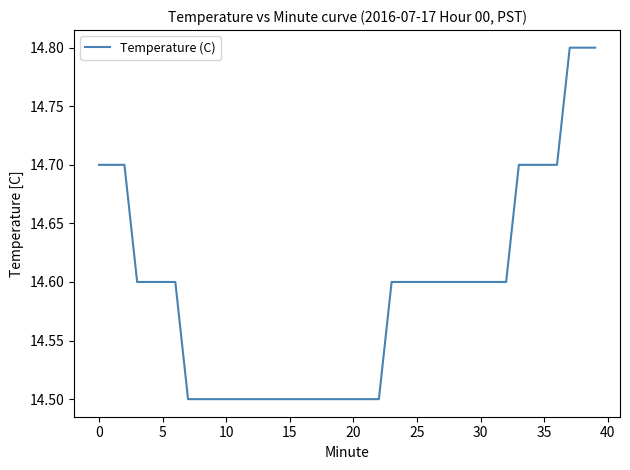

What is the difference between the maximum and minimum values?

0.3